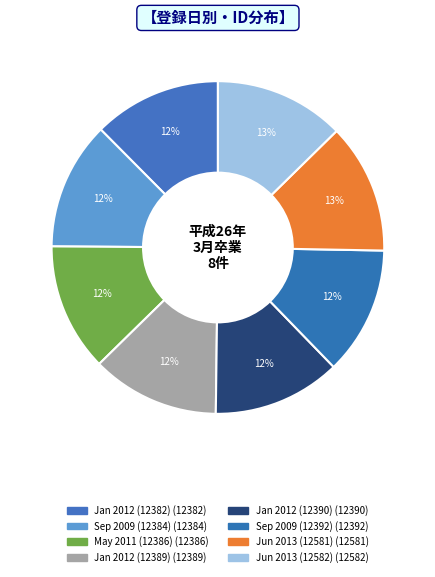

How many slices are in this pie chart?

8